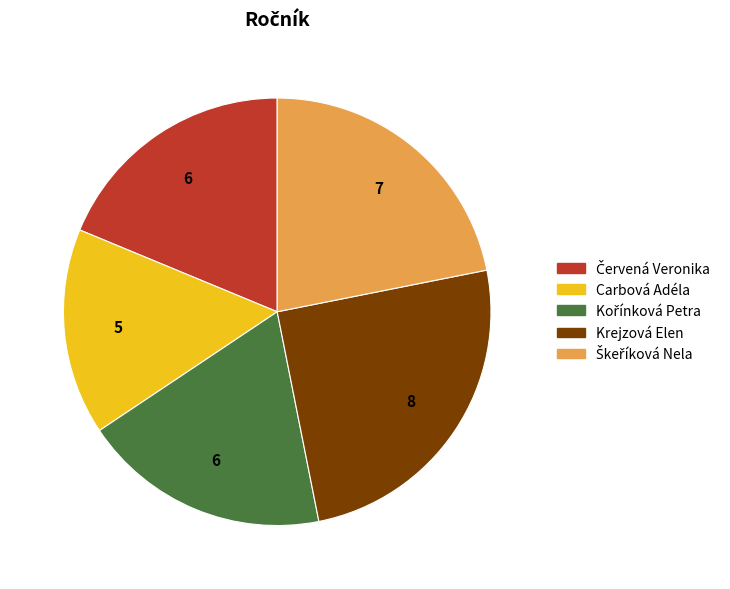

How many slices are in this pie chart?

5